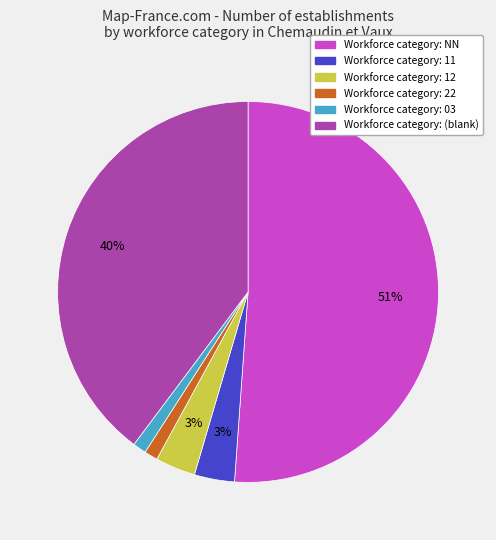

Does any single category account for the majority?

Yes